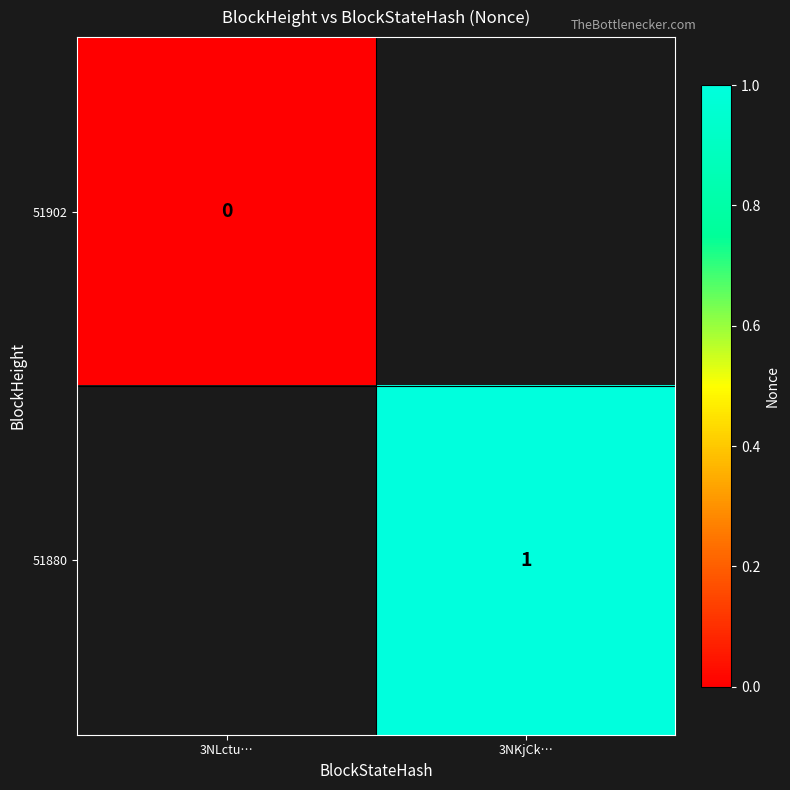

Is the value of 51880 at 3NKjCk… greater than the value of 51902 at 3NLctu…?

Yes